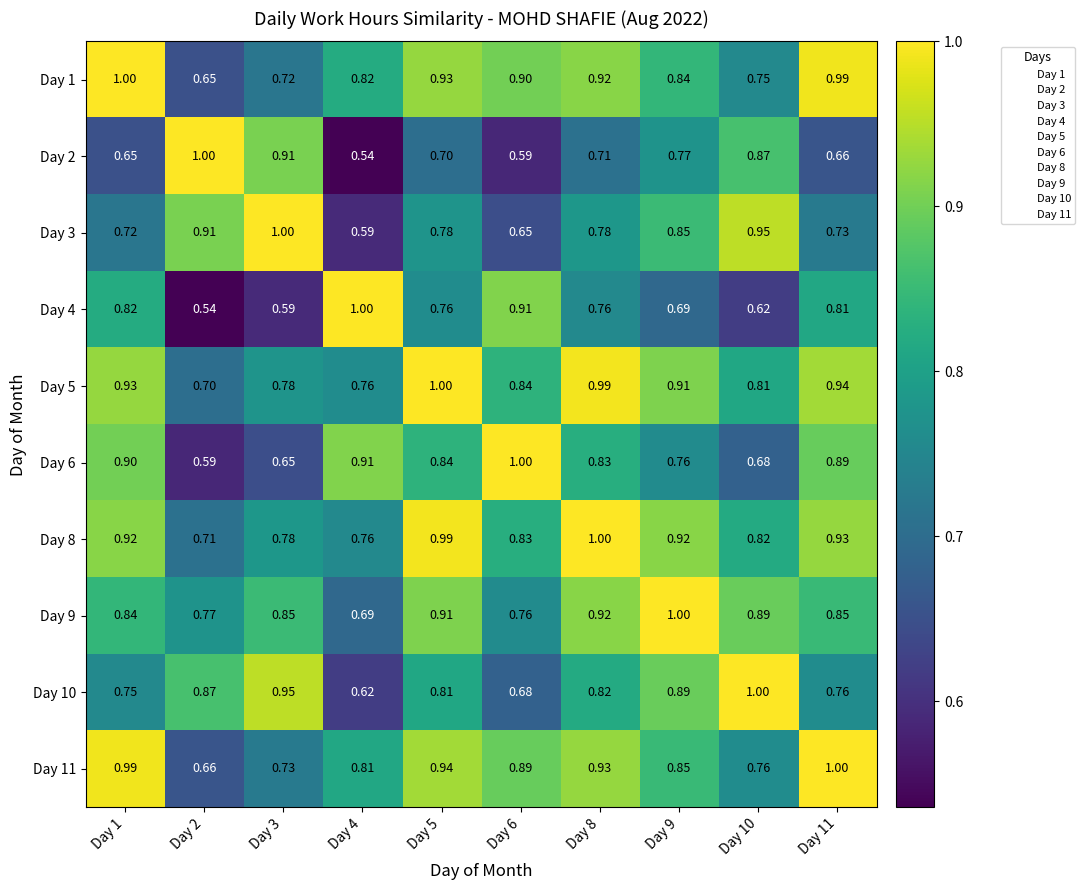

How many data points does each series have?

10